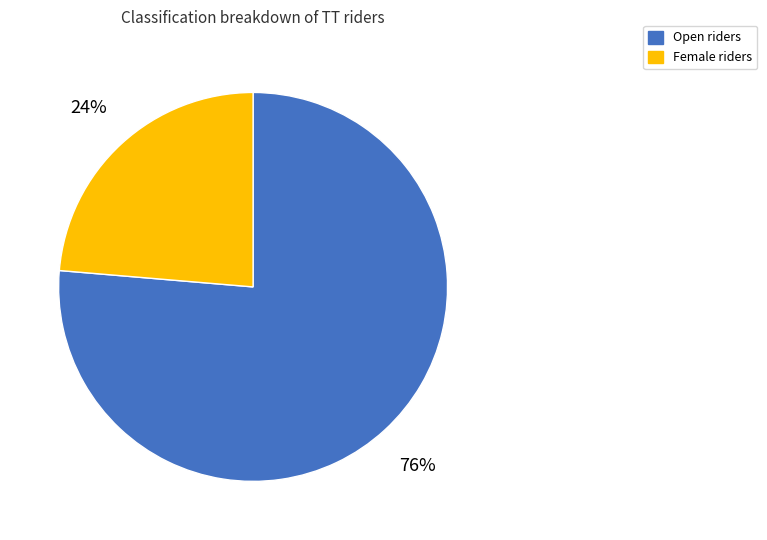

Count the number of slices in the pie.

2